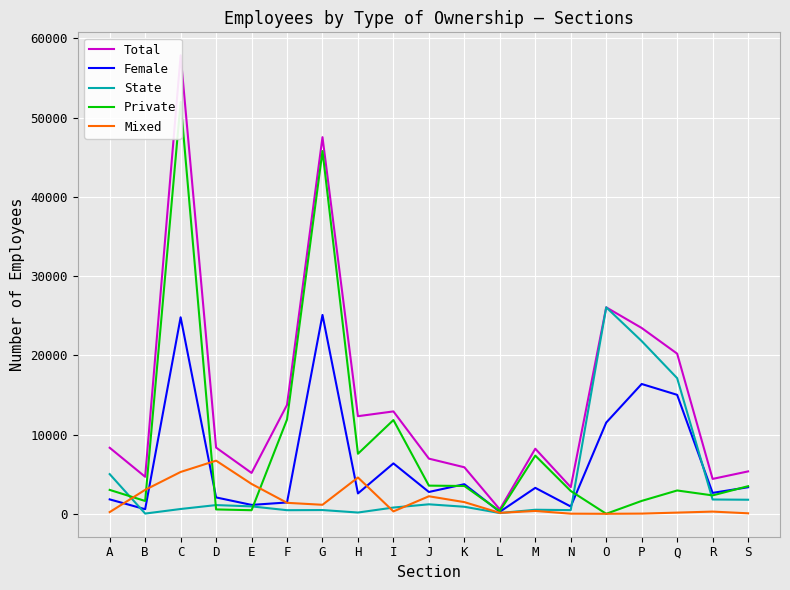

Is this an area chart (filled region under the line)?

No